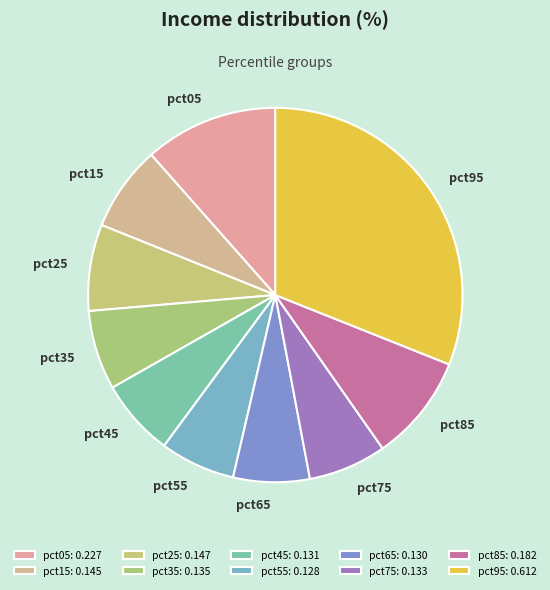

Count the number of slices in the pie.

10